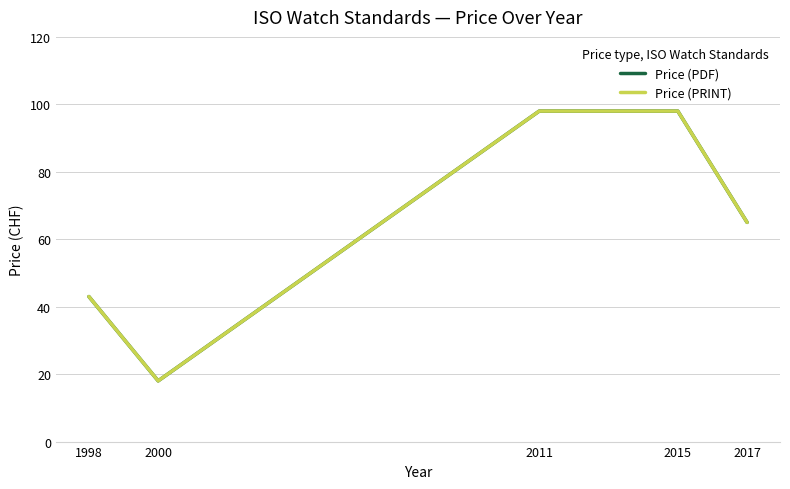

Is this an area chart (filled region under the line)?

No